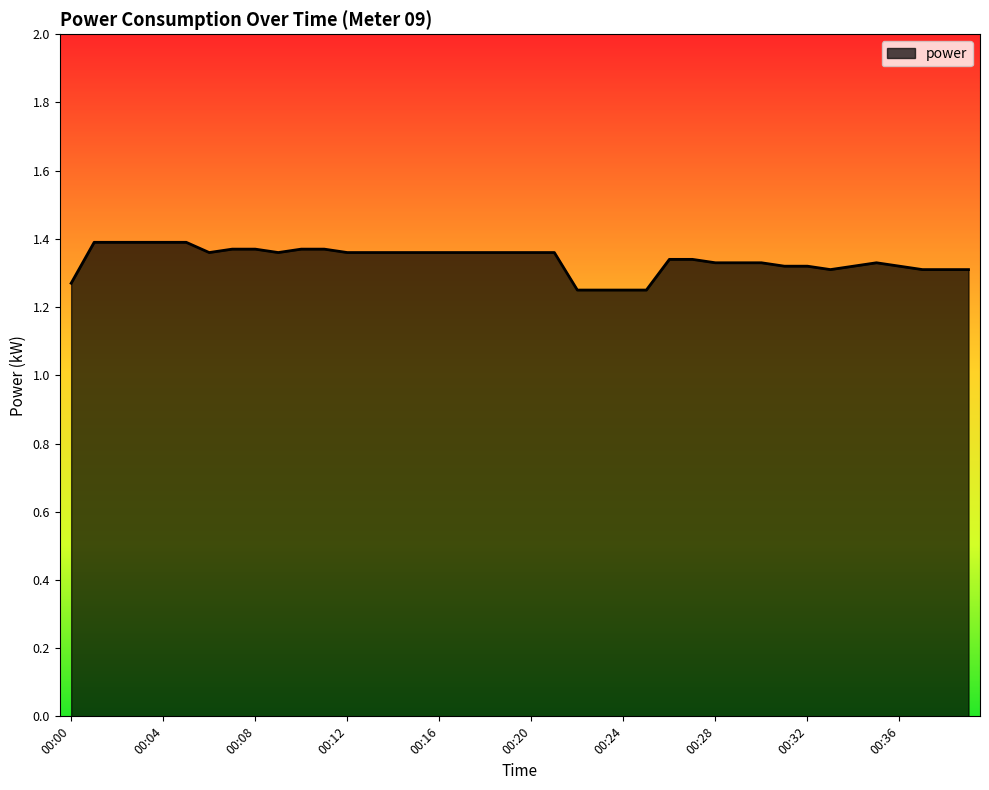

Reading left to right, transcribe all the data shown in this chart.

00:00=1.3	00:01=1.4	00:02=1.4	00:03=1.4	00:04=1.4	00:05=1.4	00:06=1.4	00:07=1.4	00:08=1.4	00:09=1.4	00:10=1.4	00:11=1.4	00:12=1.4	00:13=1.4	00:14=1.4	00:15=1.4	00:16=1.4	00:17=1.4	00:18=1.4	00:19=1.4	00:20=1.4	00:21=1.4	00:22=1.2	00:23=1.2	00:24=1.2	00:25=1.2	00:26=1.3	00:27=1.3	00:28=1.3	00:29=1.3	00:30=1.3	00:31=1.3	00:32=1.3	00:33=1.3	00:34=1.3	00:35=1.3	00:36=1.3	00:37=1.3	00:38=1.3	00:39=1.3